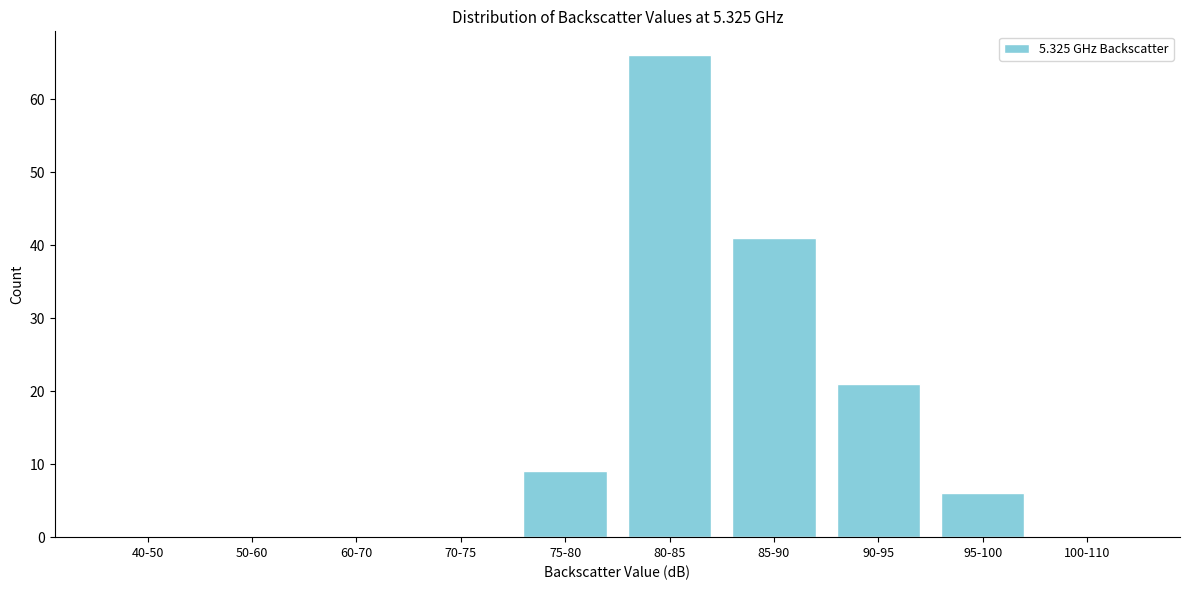

Reading left to right, list all the values displayed in this chart.

40-50=0	50-60=0	60-70=0	70-75=0	75-80=9	80-85=66	85-90=41	90-95=21	95-100=6	100-110=0